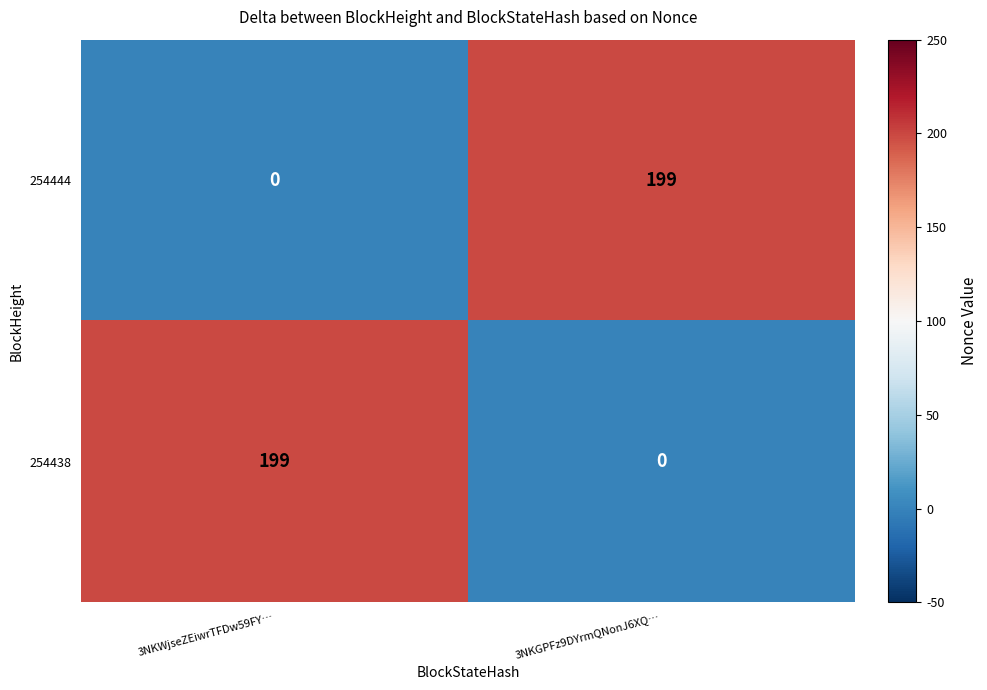

The 254438 series shows 88 at 3NKWjseZEiwrTFDw59FY…. True or false?

False